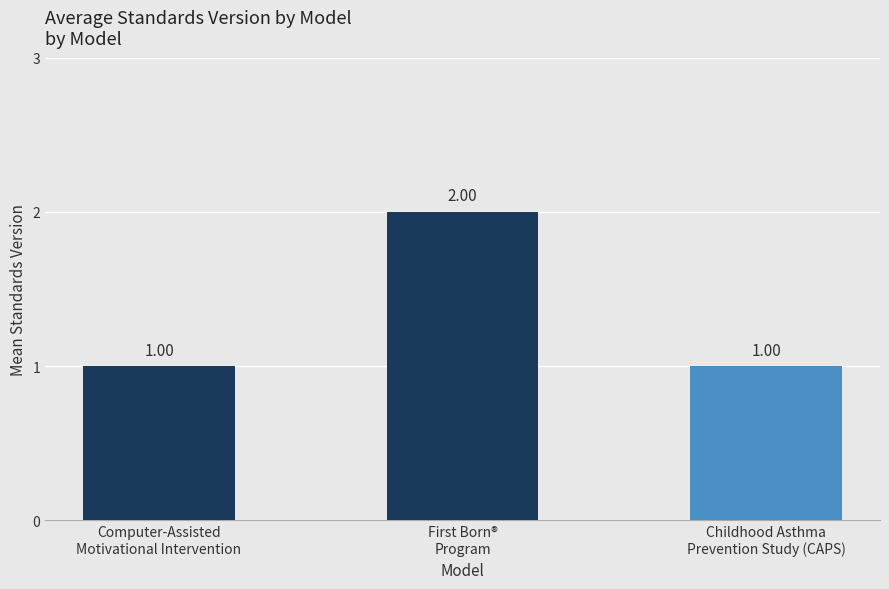

What is the sum of all values?

4